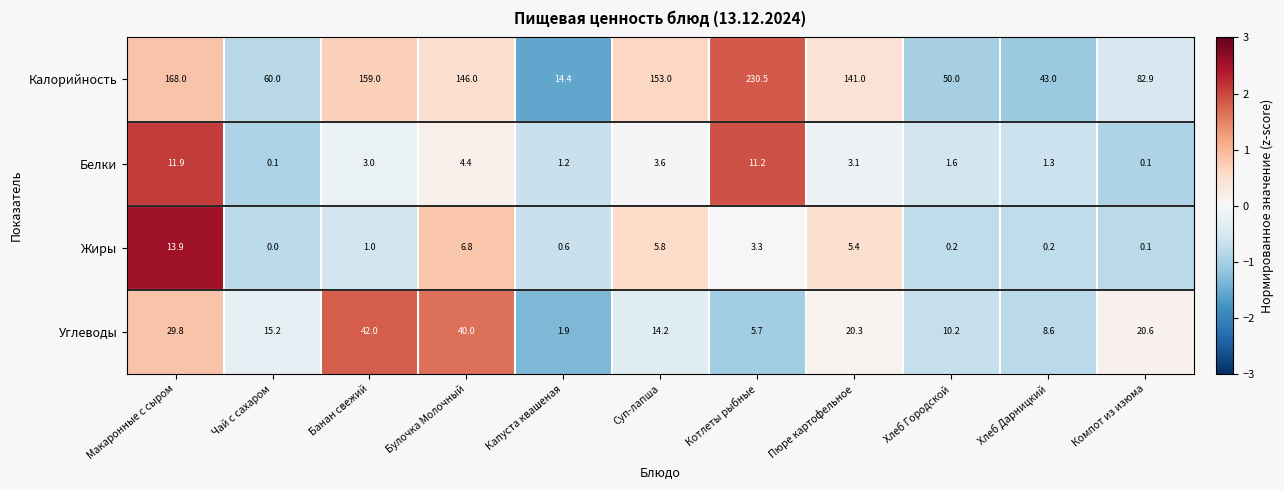

Which series has the largest range (max minus min)?

Калорийность